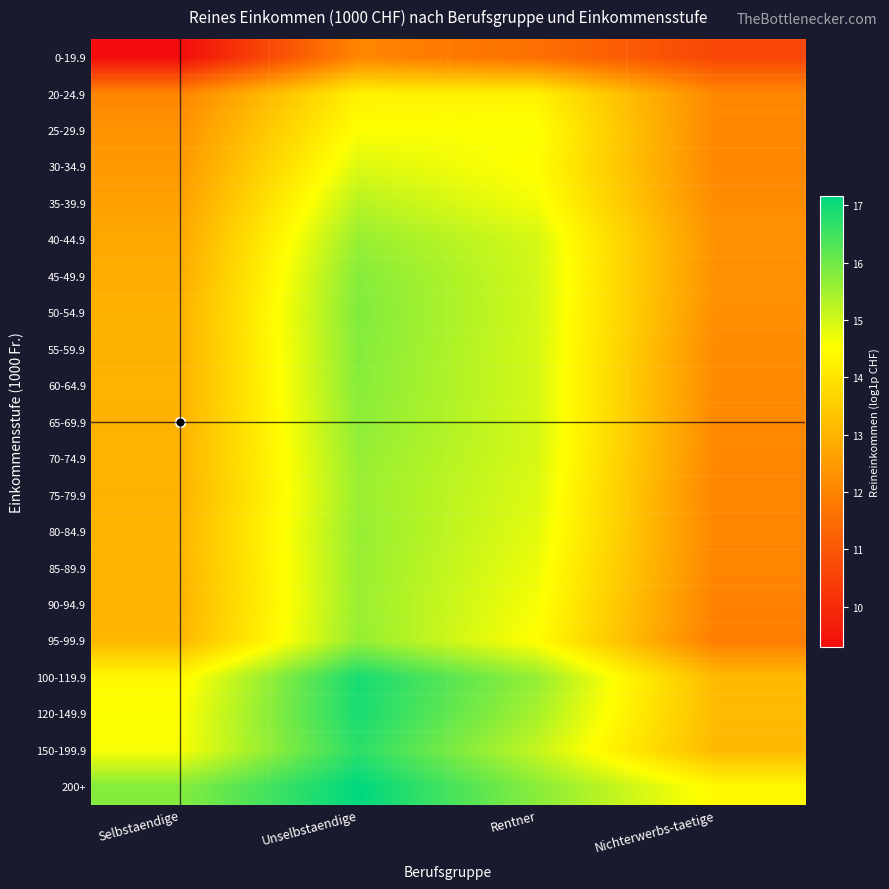

At how many categories does at least one series exceed 10?

4